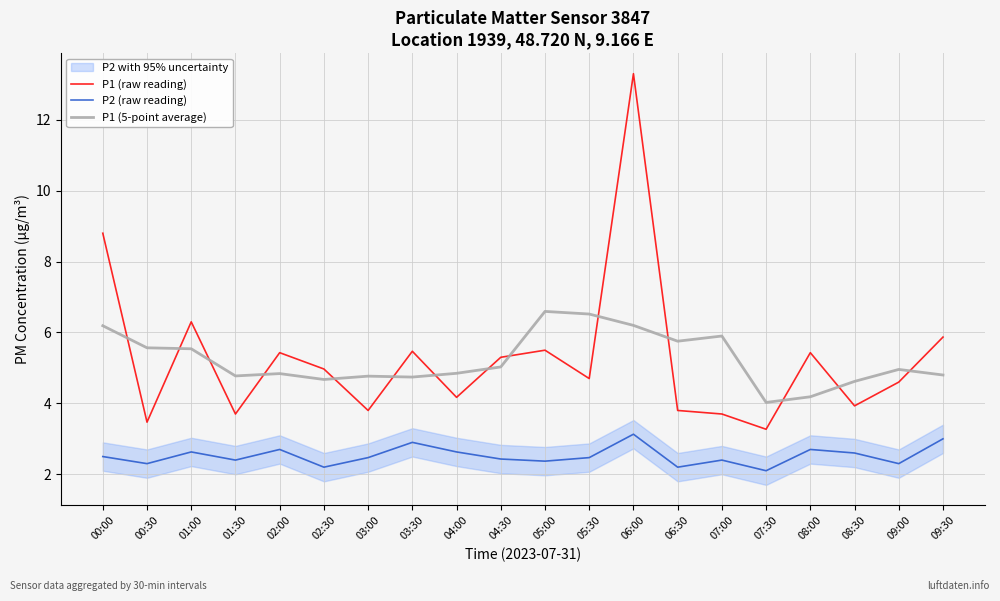

Does the chart display data point markers on the line(s)?

No